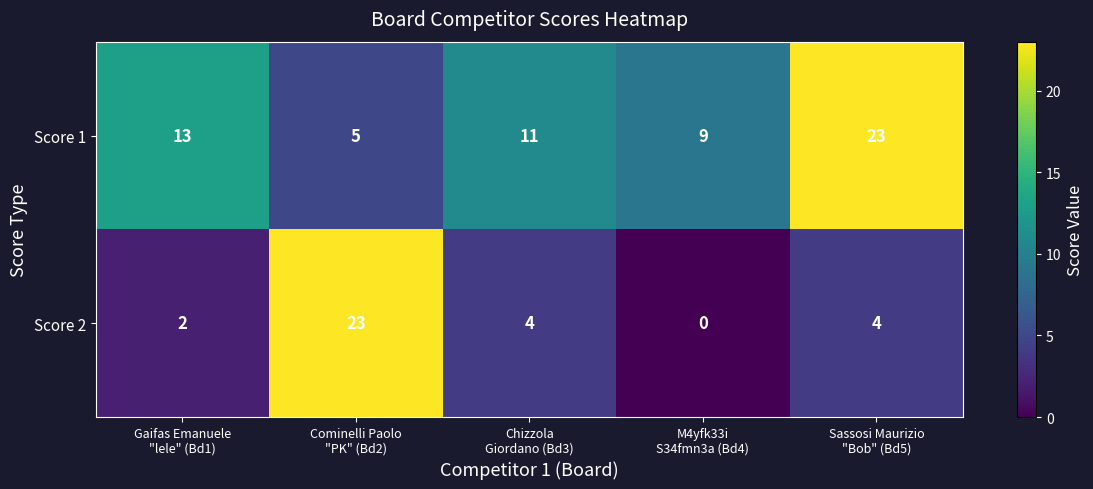

What is the maximum value for Score 1?

23